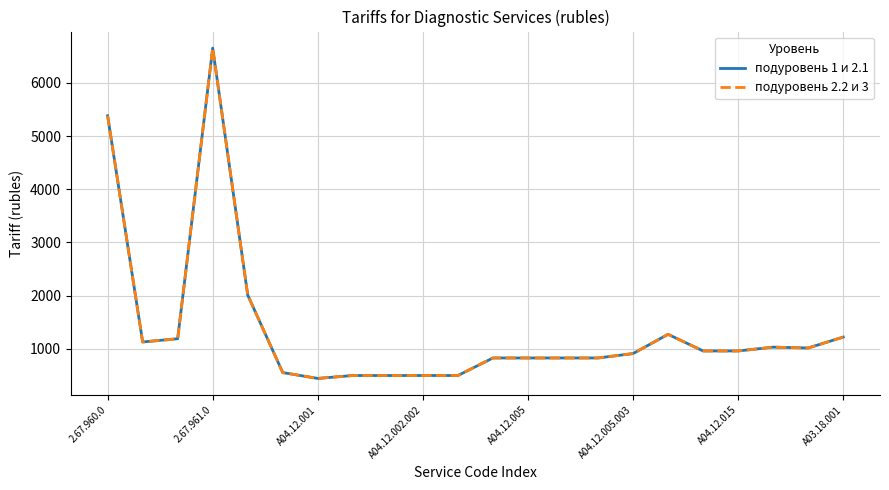

Is this an area chart (filled region under the line)?

No